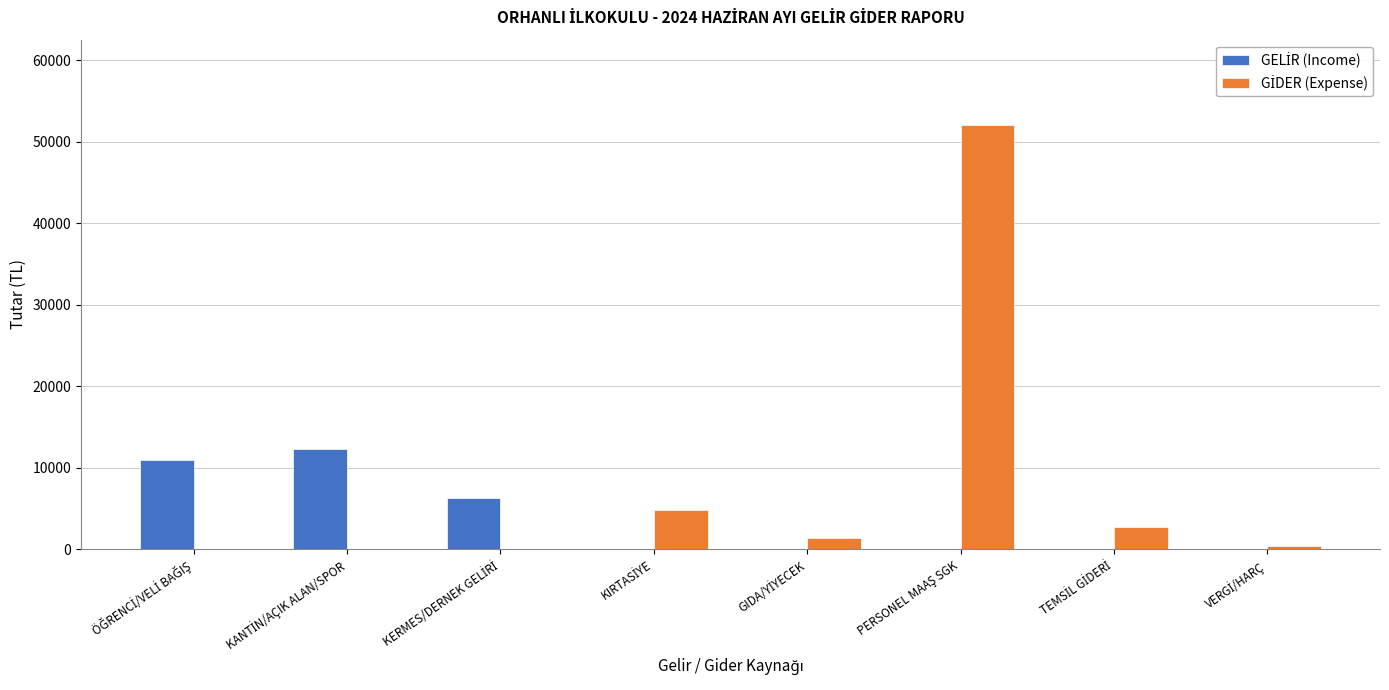

At how many categories does at least one series exceed 27544?

1